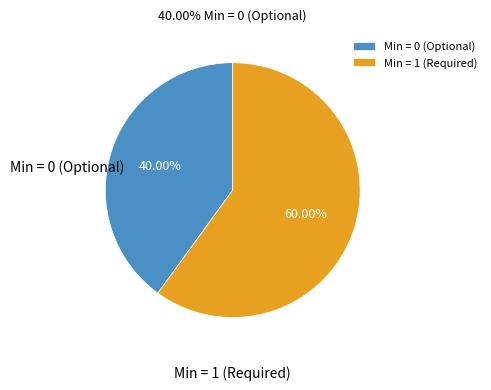

Is there any slice that represents more than half of the pie?

Yes